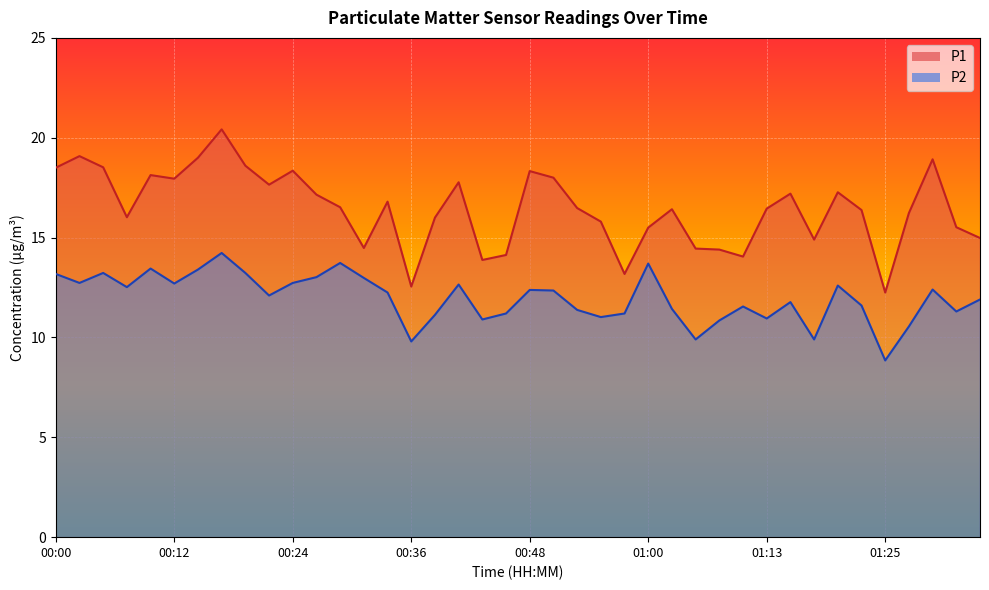

What are all the series names shown in the legend?

P1, P2